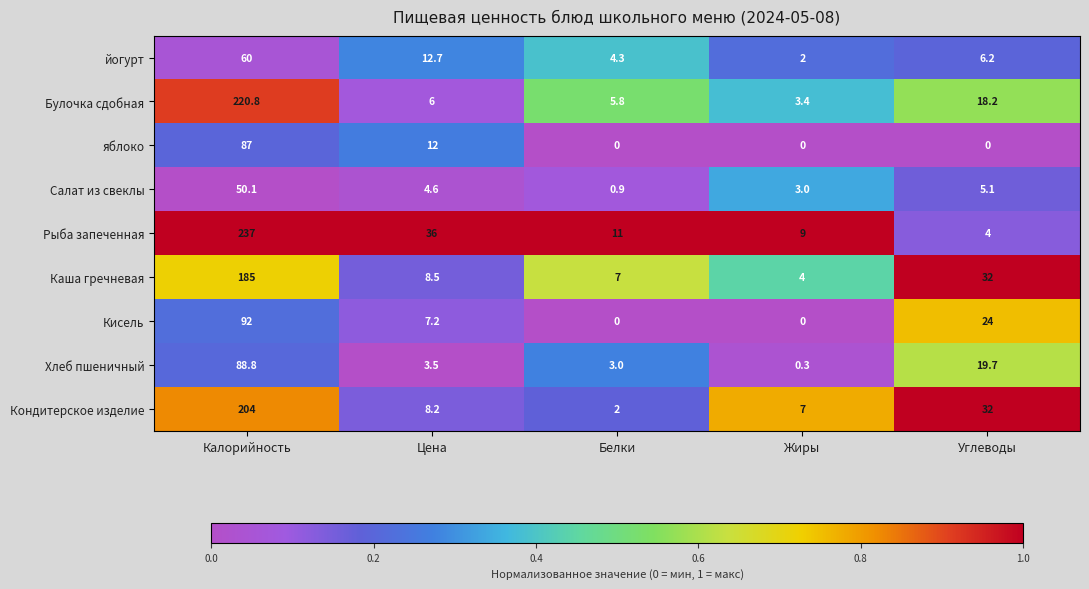

What is the maximum value shown in the chart?

237.0